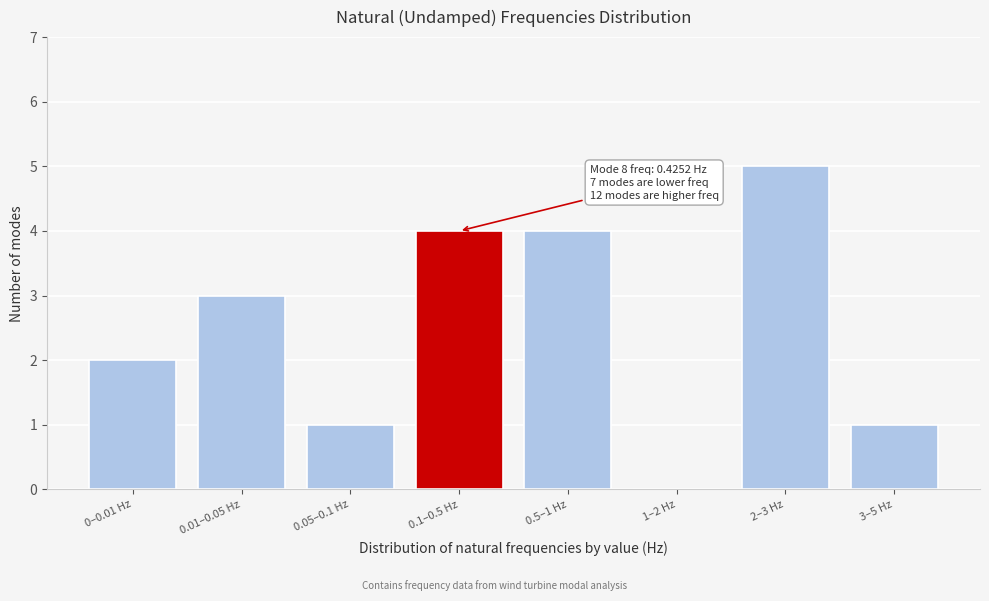

Reading right to left, transcribe all the data shown in this chart.

3–5 Hz=1	2–3 Hz=5	1–2 Hz=0	0.5–1 Hz=4	0.1–0.5 Hz=4	0.05–0.1 Hz=1	0.01–0.05 Hz=3	0–0.01 Hz=2